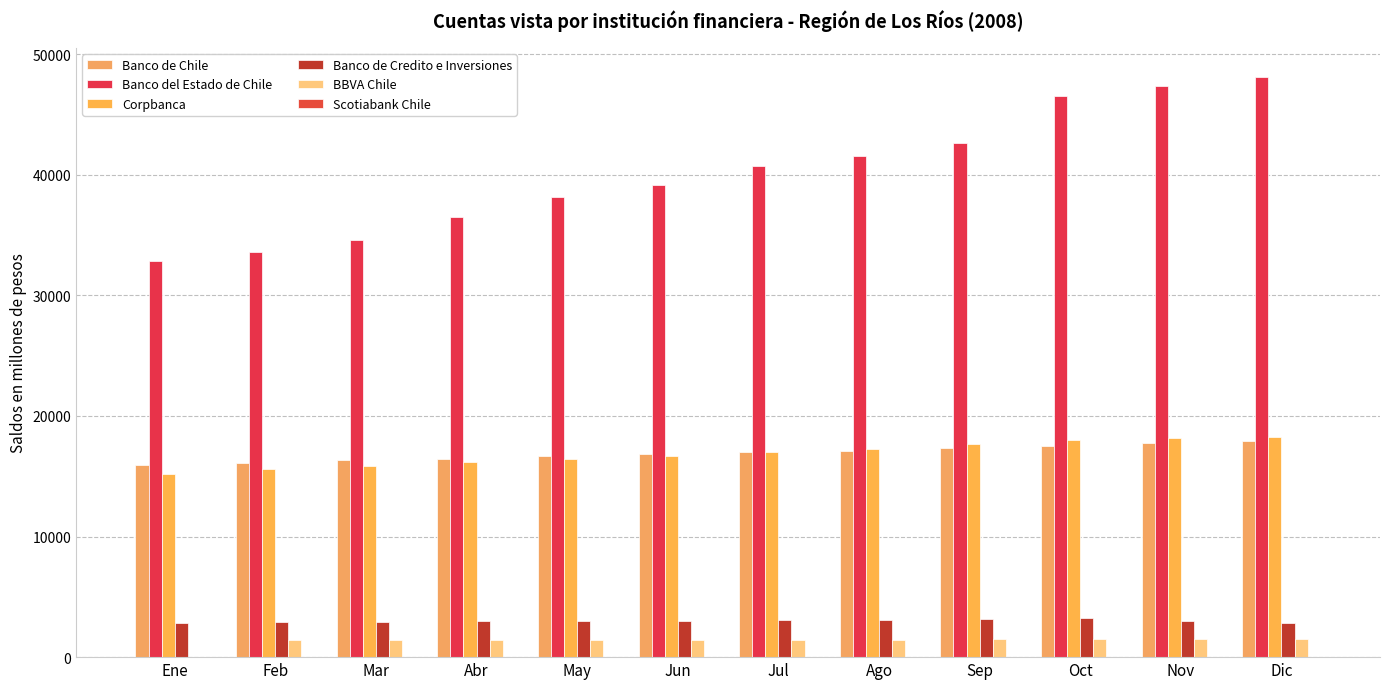

True or false: Banco del Estado de Chile has a value of 47337 at Nov.

True